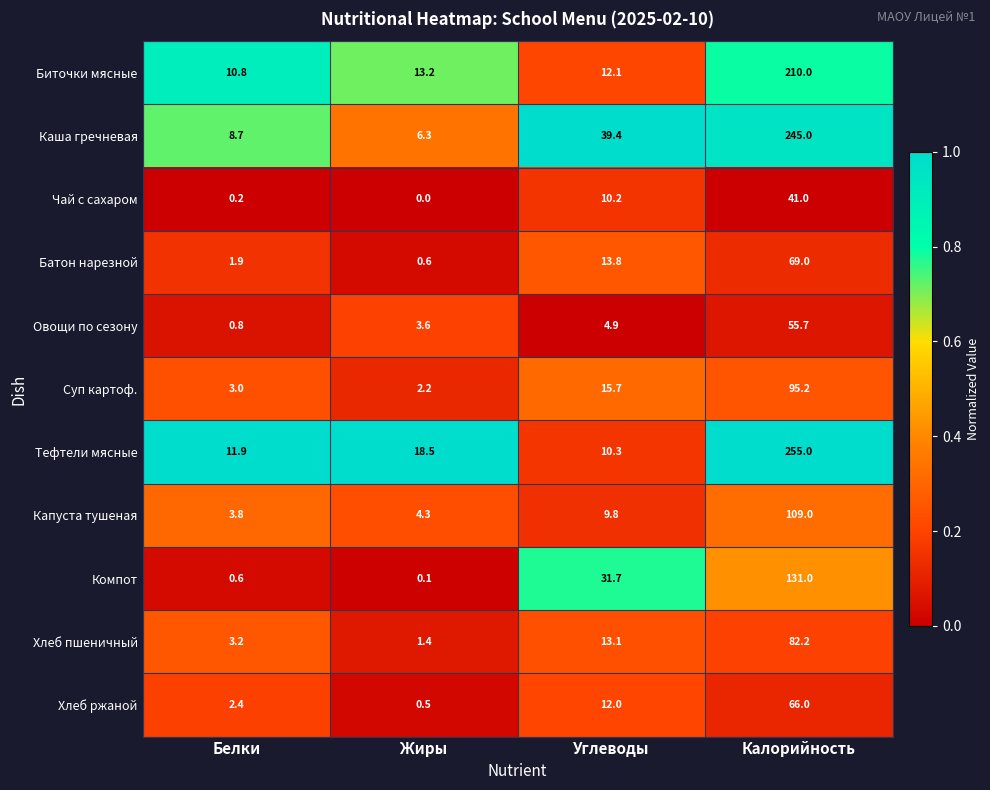

What is the approximate value of Суп картоф. at Жиры?

2.2